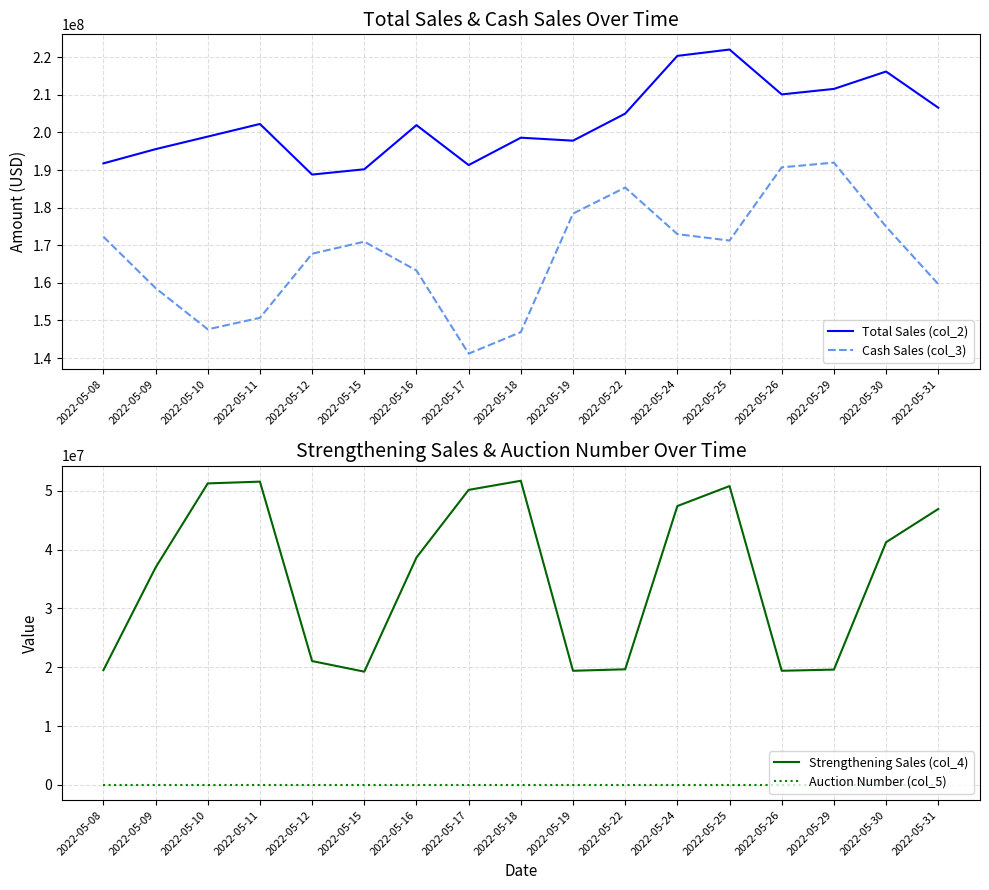

Which series has the largest total across all categories?

Total Sales (col_2)